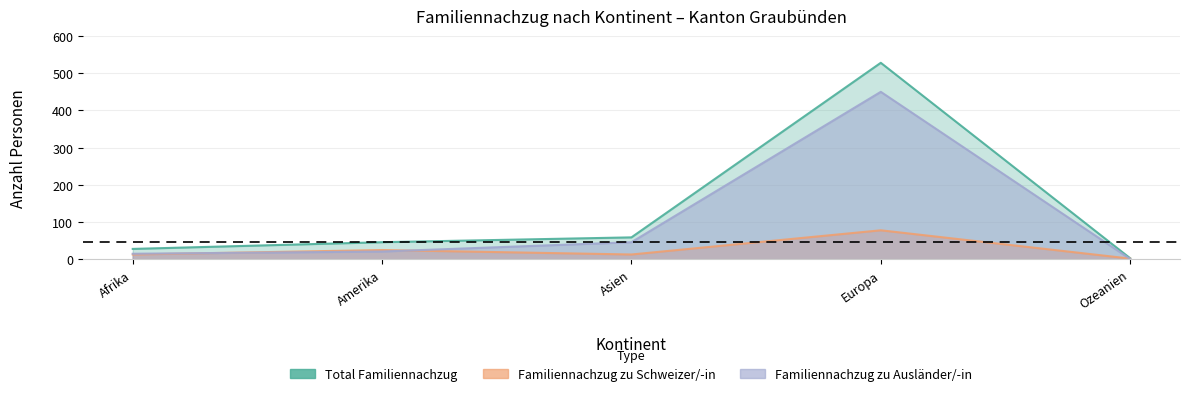

Is the value of Total Familiennachzug at Europa greater than the value of Familiennachzug zu Schweizer/-in at Asien?

Yes